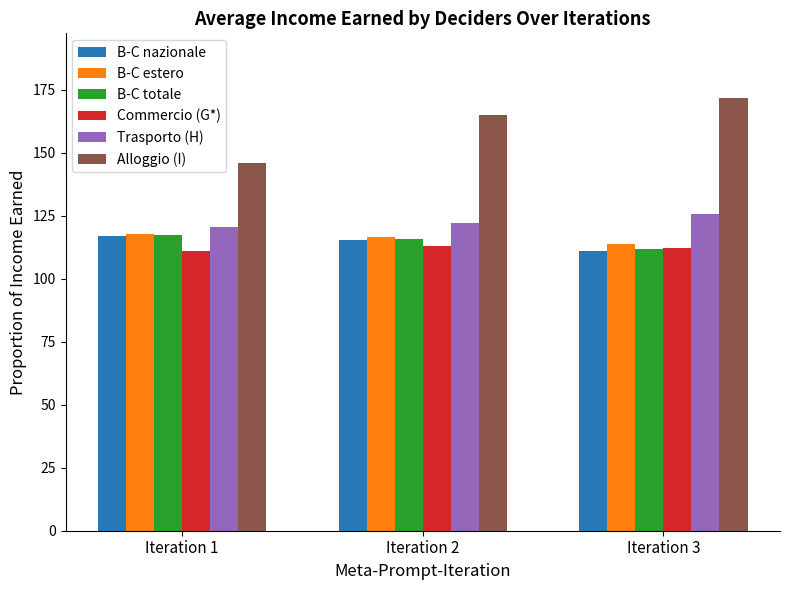

The value of Commercio (G*) at Iteration 1 is 181.9. True or false?

False